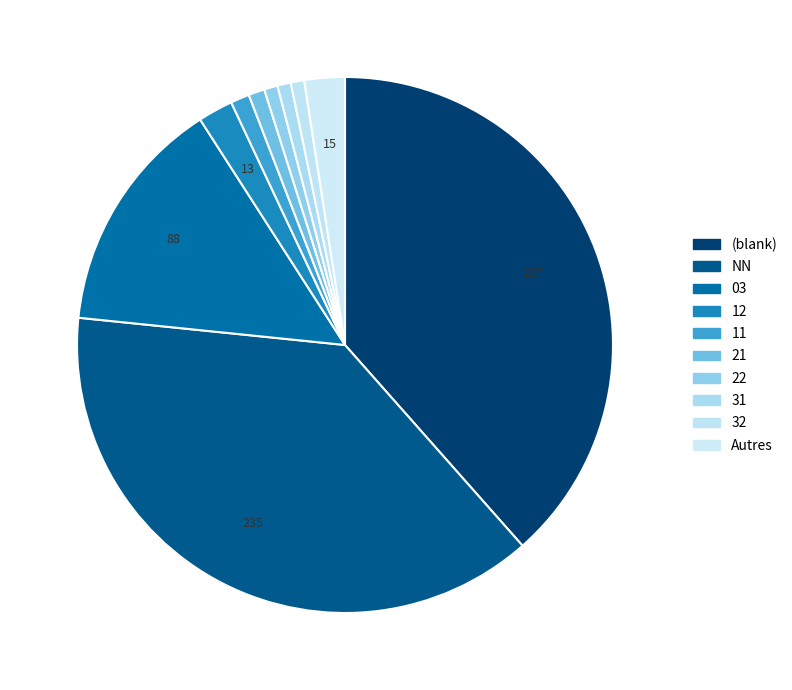

How many slices are in this pie chart?

10